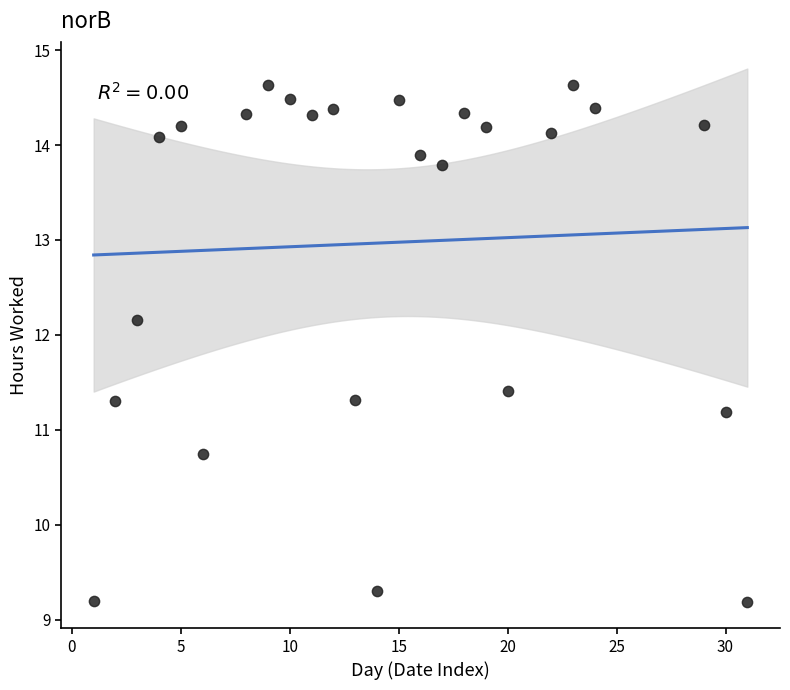

What is the range of X values (max minus min)?

30.0